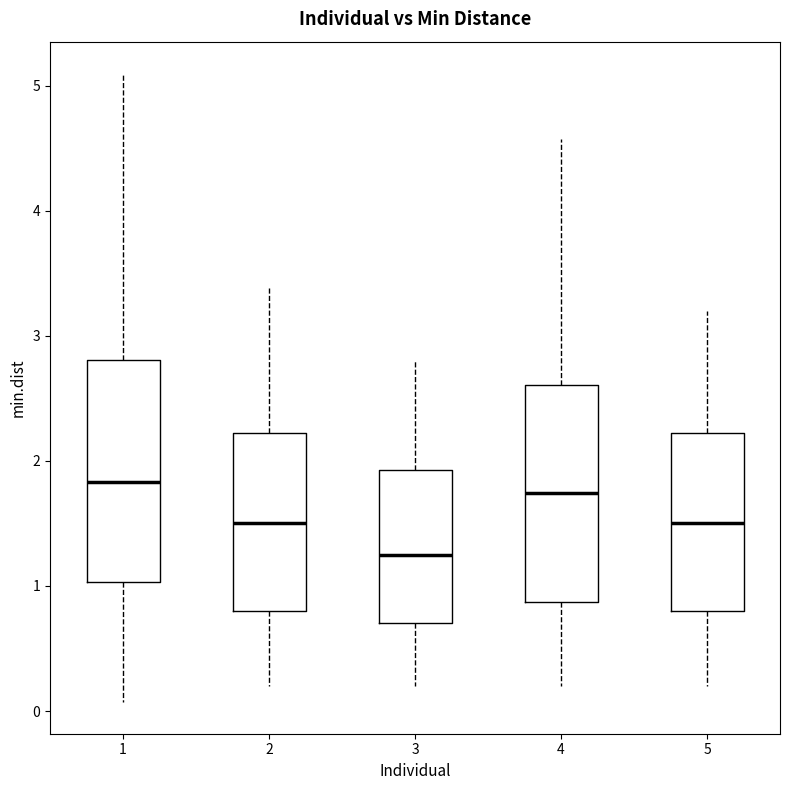

Reading left to right, transcribe this box plot: for each box, give where its median line is, the range the box spans, and where its two whiskers end, as read against the y-axis. The values are not printed on the chart, so give them approximately, as read against the axis.

1: median 1.8, box 1.0 to 2.8, whiskers 0.1 to 5.1
2: median 1.5, box 0.8 to 2.2, whiskers 0.2 to 3.4
3: median 1.3, box 0.7 to 1.9, whiskers 0.2 to 2.8
4: median 1.7, box 0.9 to 2.6, whiskers 0.2 to 4.6
5: median 1.5, box 0.8 to 2.2, whiskers 0.2 to 3.2